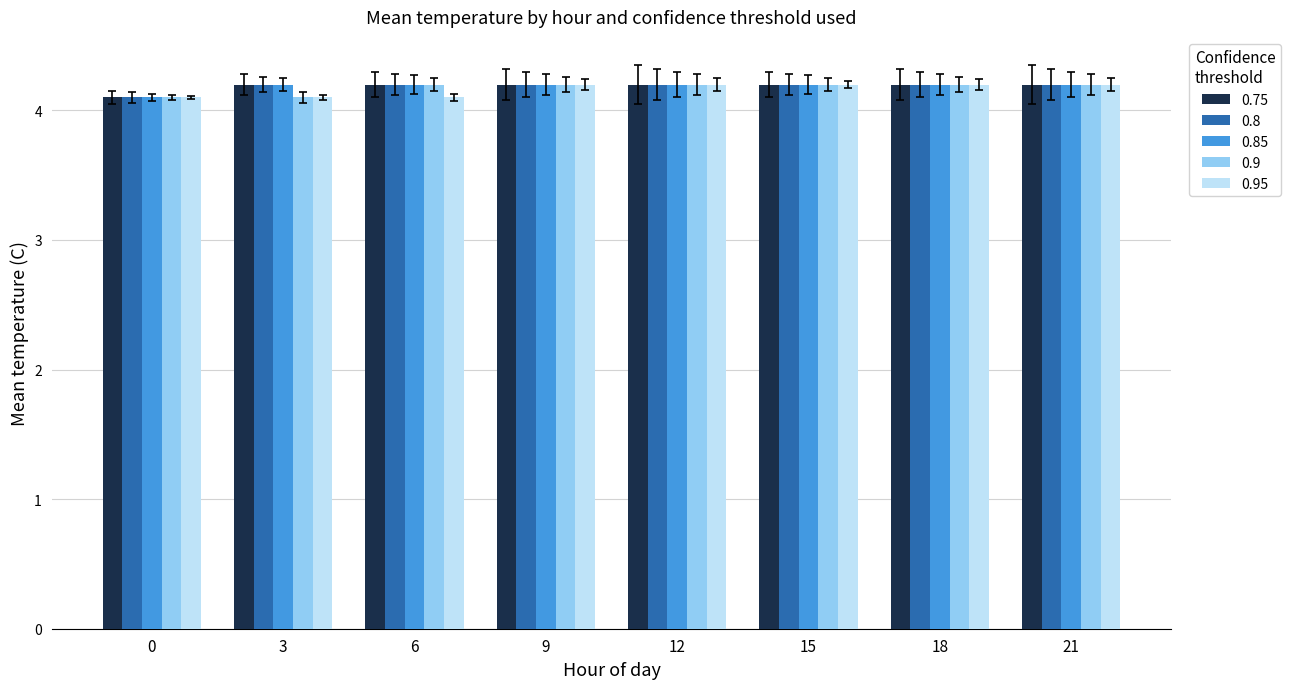

What are all the series names shown in the legend?

0.75, 0.8, 0.85, 0.9, 0.95